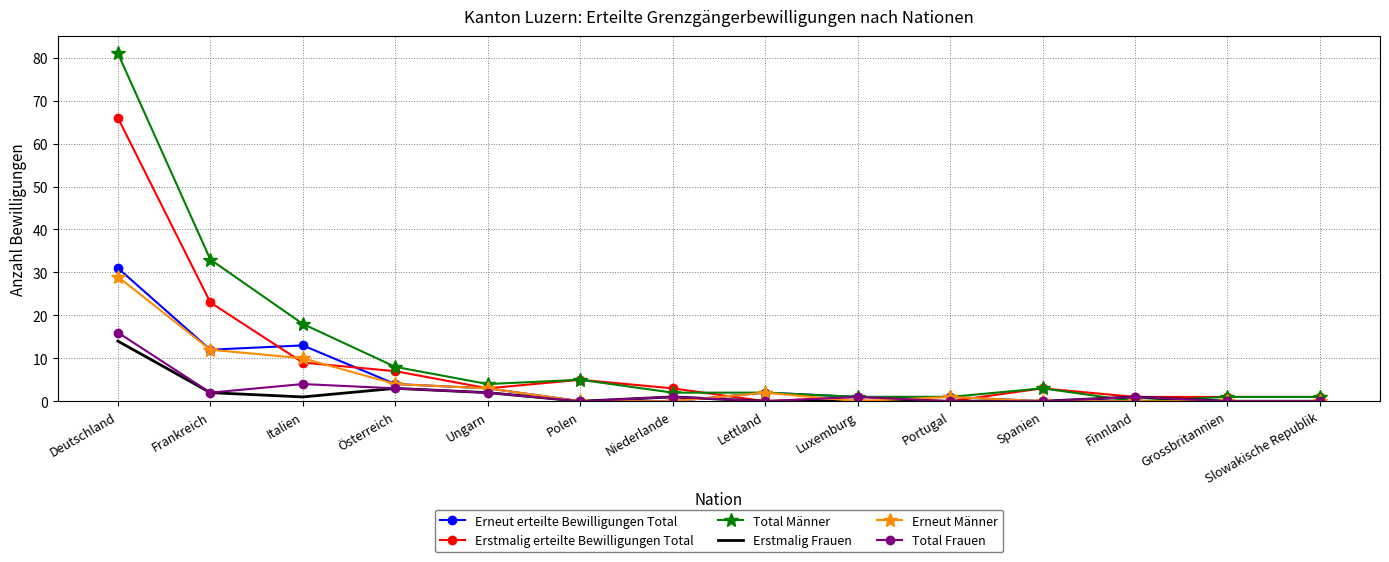

The Erneut Männer series shows 0 at Luxemburg. True or false?

True